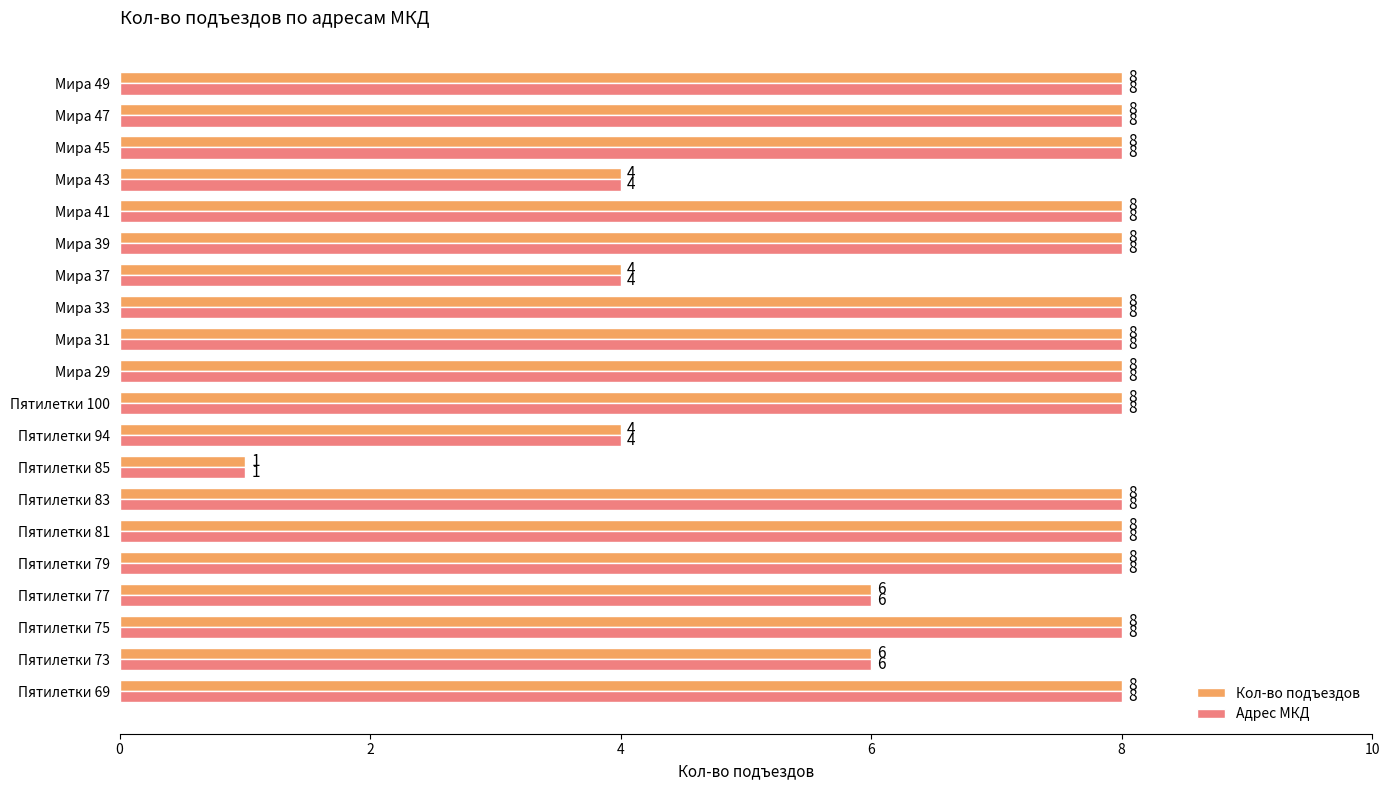

At how many categories does at least one series exceed 2?

19